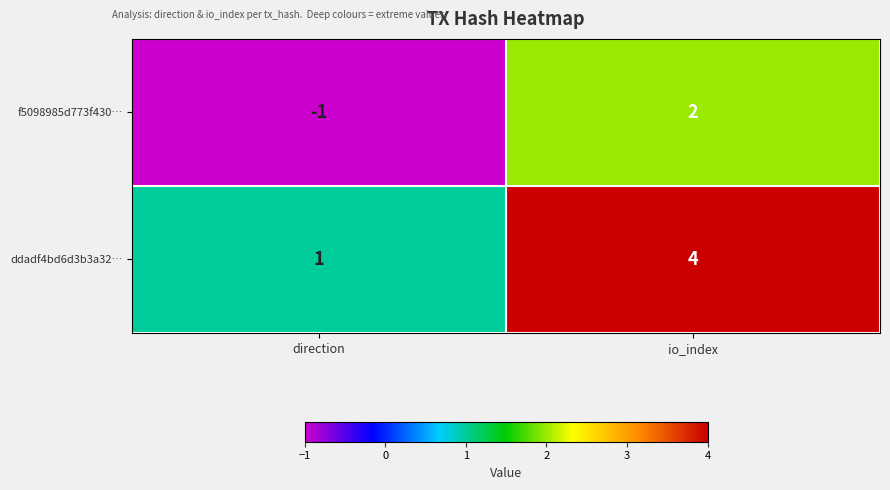

At direction, list the series in order from largest to smallest.

ddadf4bd6d3b3a32…, f5098985d773f430…